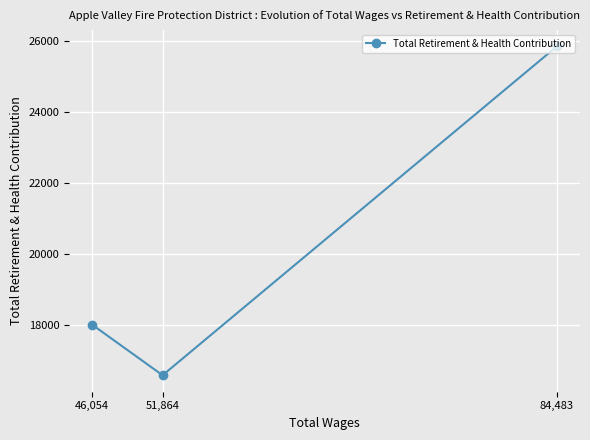

Reading right to left, list all the values displayed in this chart.

84,483=25848	51,864=16599	46,054=18017